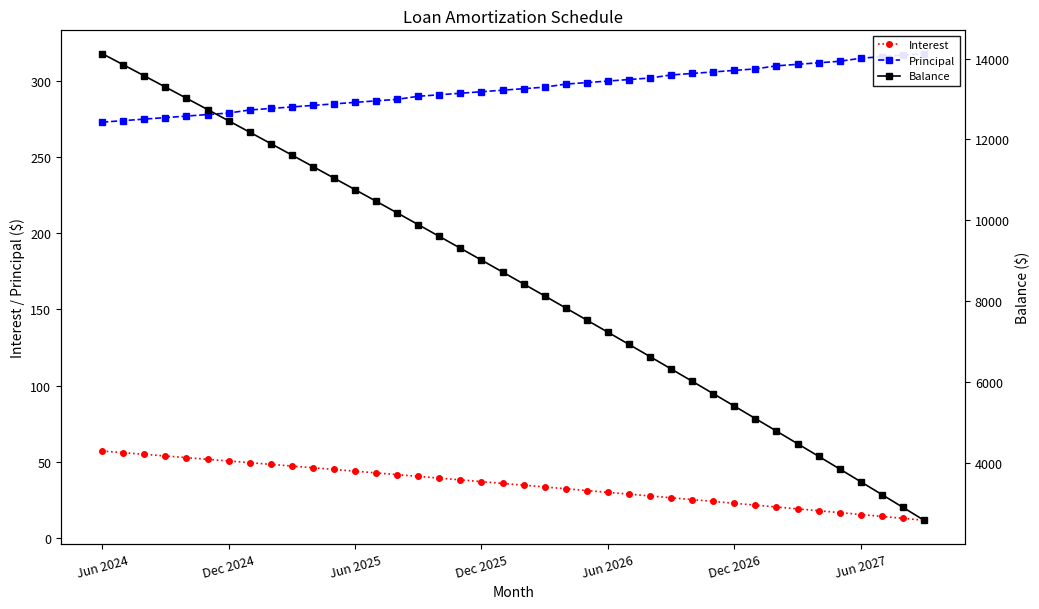

What position from the right is 16?

24